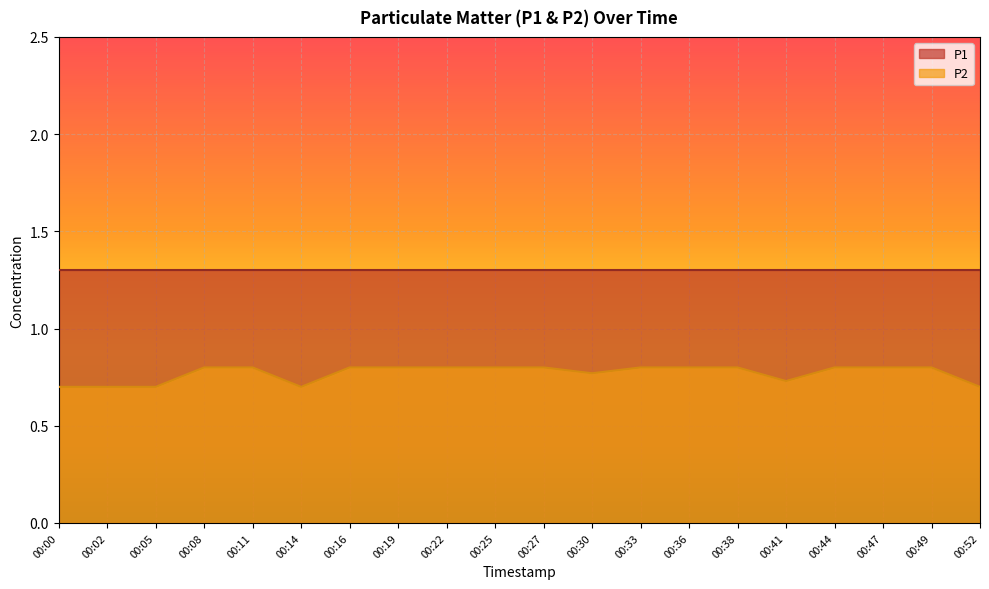

How many series are shown in this chart?

2